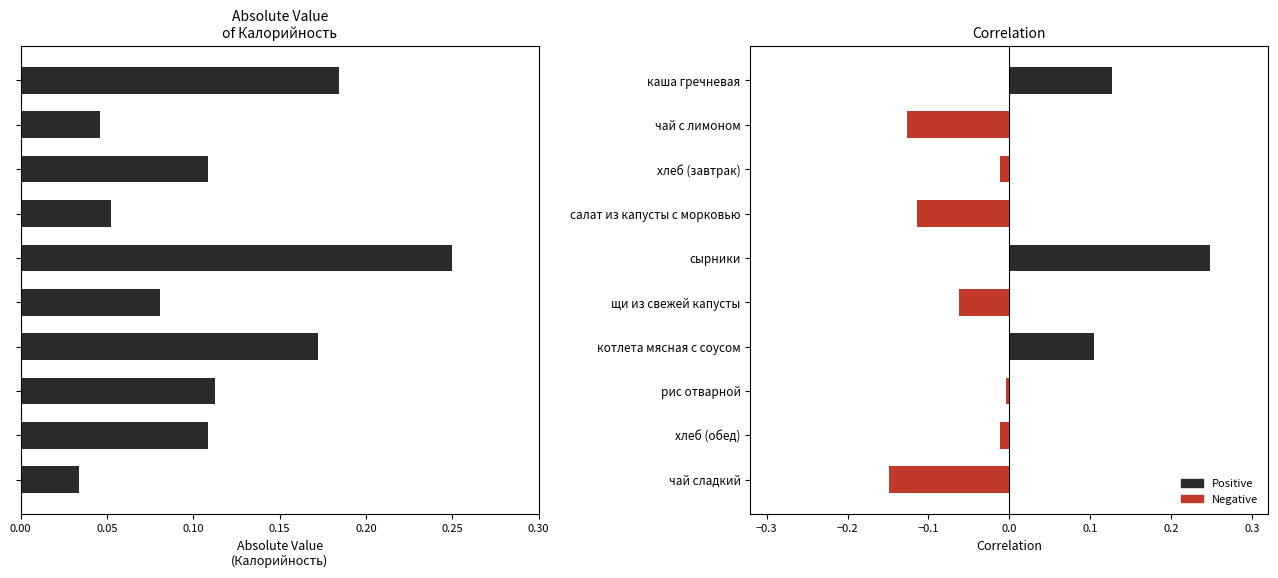

How many data points in Калорийность (corr) are above 0?

3